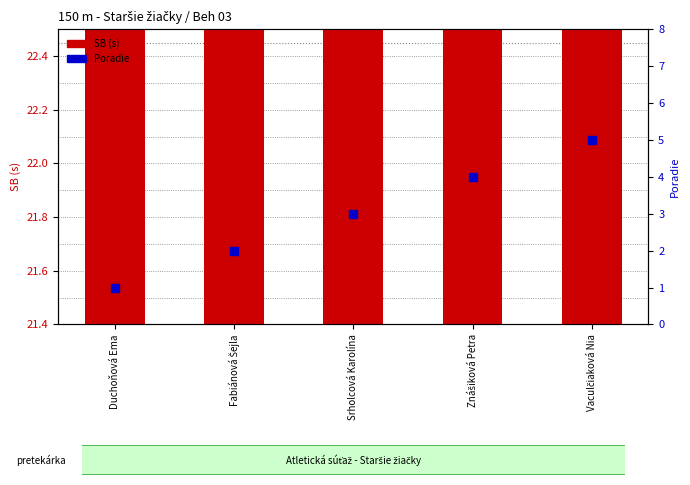

What is the total value across all series at Fabiánová Šejla?

23.6